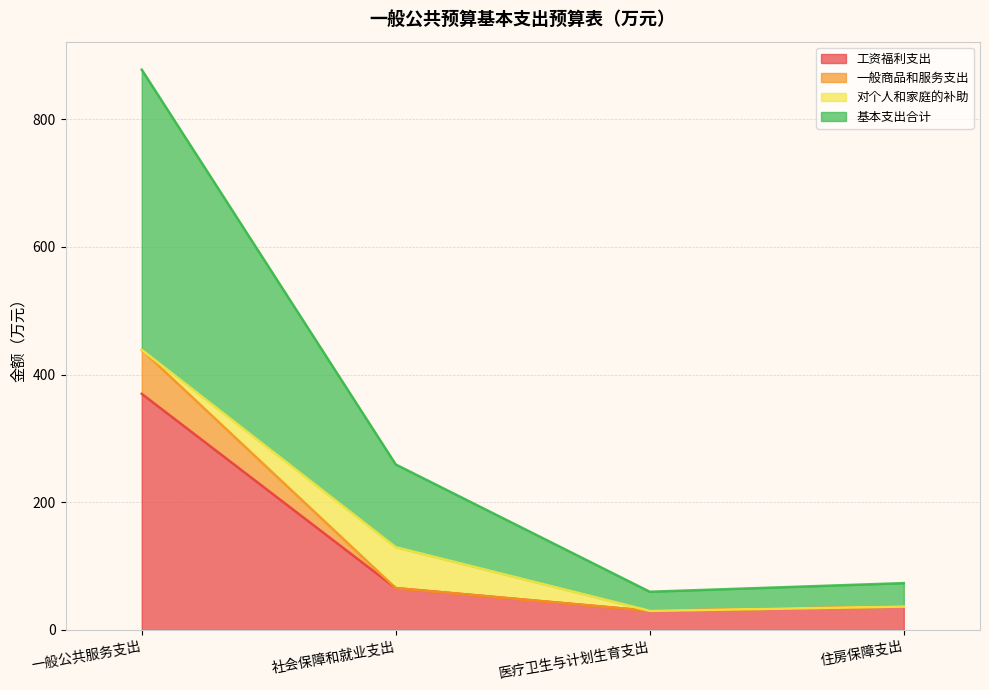

Does the chart display data point markers on the line(s)?

No